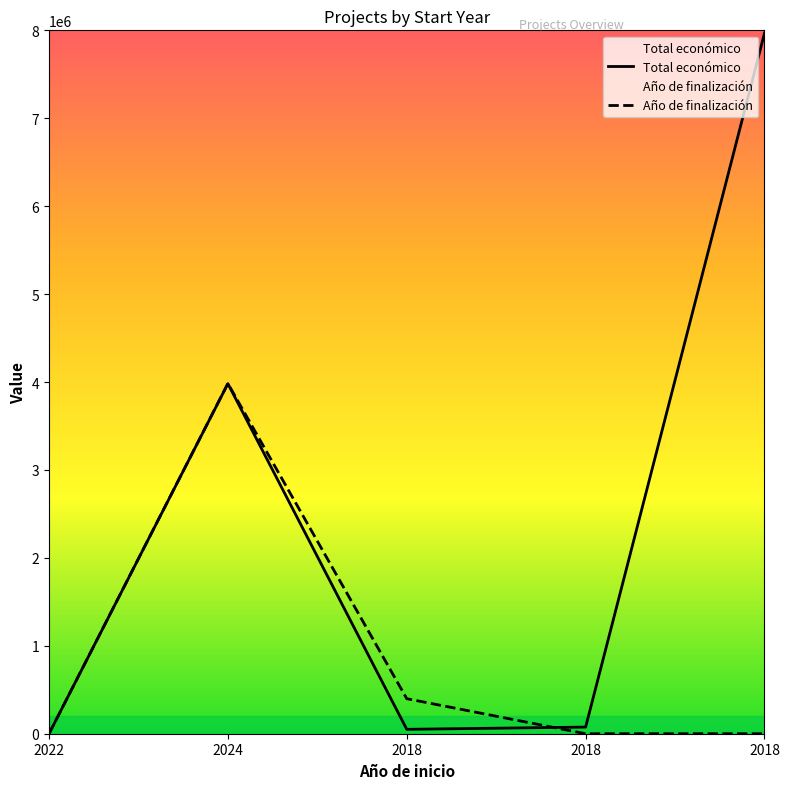

What is the difference between the maximum and second lowest values?

7917413